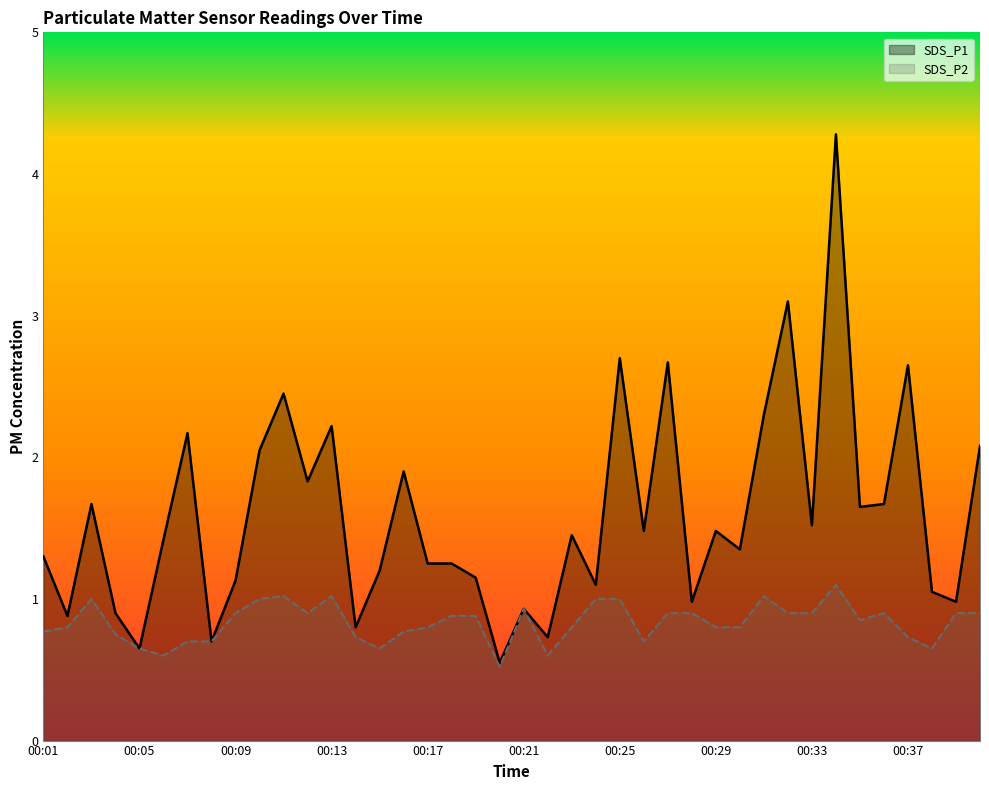

Reading right to left, what are all the values shown in this chart?

SDS_P1: 00:40=2.1	00:39=1.0	00:38=1.1	00:37=2.6	00:36=1.7	00:35=1.6	00:34=4.3	00:33=1.5	00:32=3.1	00:31=2.3	00:30=1.4	00:29=1.5	00:28=1.0	00:27=2.7	00:26=1.5	00:25=2.7	00:24=1.1	00:23=1.4	00:22=0.7	00:21=0.9	00:20=0.6	00:19=1.1	00:18=1.2	00:17=1.2	00:16=1.9	00:15=1.2	00:14=0.8	00:13=2.2	00:12=1.8	00:11=2.5	00:10=2.0	00:09=1.1	00:08=0.7	00:07=2.2	00:06=1.4	00:05=0.7	00:04=0.9	00:03=1.7	00:02=0.9	00:01=1.3
SDS_P2: 00:40=0.9	00:39=0.9	00:38=0.7	00:37=0.7	00:36=0.9	00:35=0.8	00:34=1.1	00:33=0.9	00:32=0.9	00:31=1.0	00:30=0.8	00:29=0.8	00:28=0.9	00:27=0.9	00:26=0.7	00:25=1.0	00:24=1.0	00:23=0.8	00:22=0.6	00:21=0.9	00:20=0.5	00:19=0.9	00:18=0.9	00:17=0.8	00:16=0.8	00:15=0.7	00:14=0.7	00:13=1.0	00:12=0.9	00:11=1.0	00:10=1.0	00:09=0.9	00:08=0.7	00:07=0.7	00:06=0.6	00:05=0.7	00:04=0.8	00:03=1.0	00:02=0.8	00:01=0.8